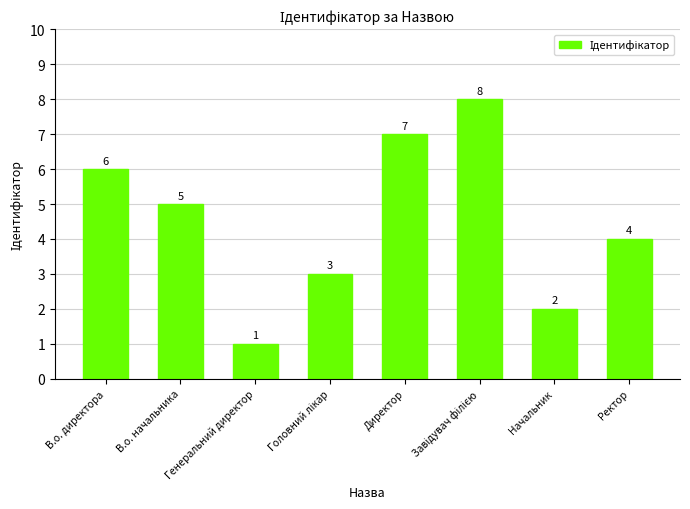

How many bars are there in total?

8